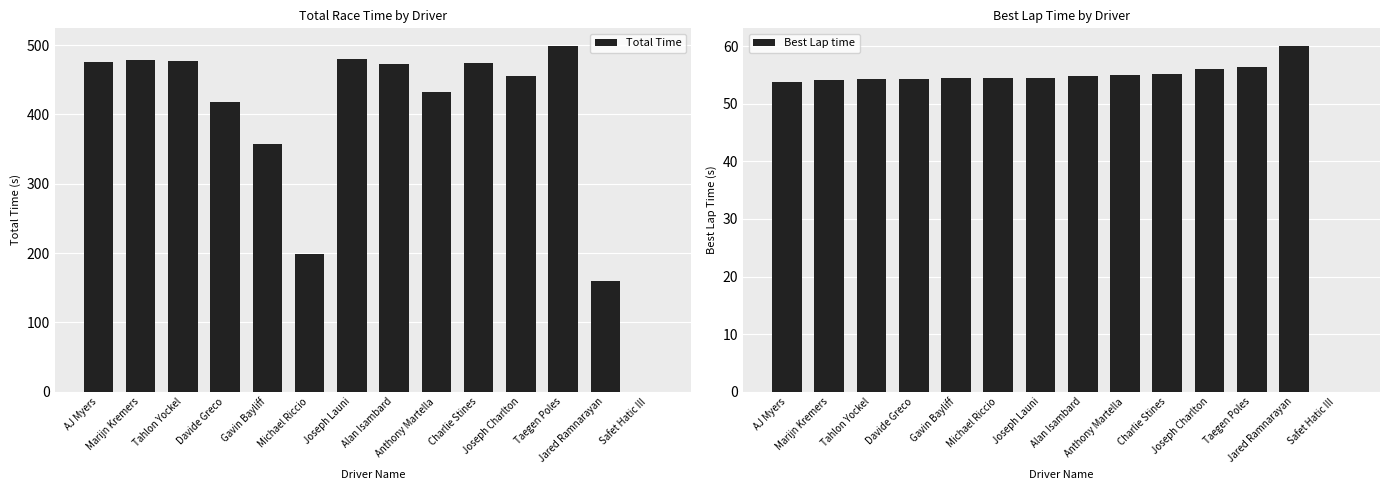

What is the value of the Total Time bar at the 11th from the left?

455.0